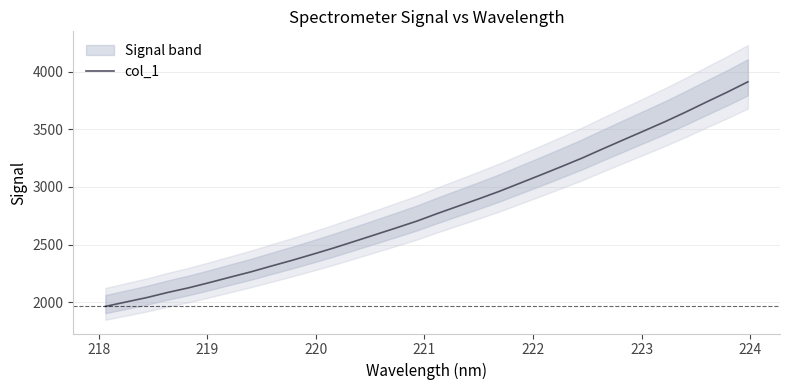

What is the minimum value for col_1?

1963.8